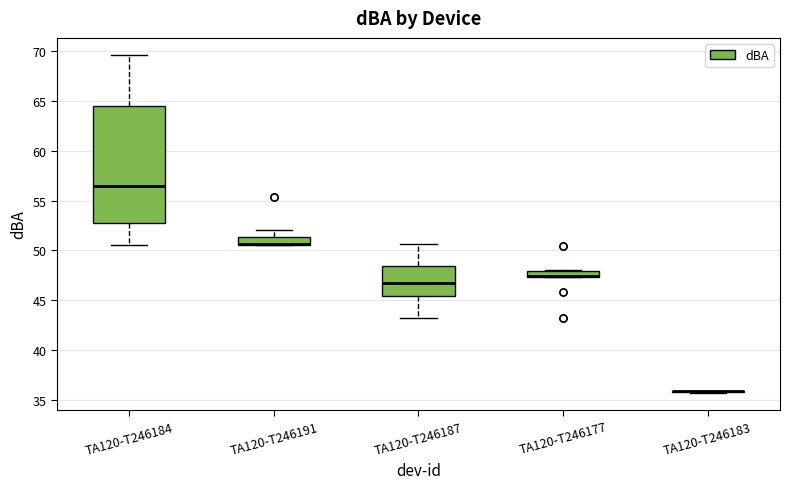

Which box is the tallest, from its lower edge to its upper edge?

TA120-T246184